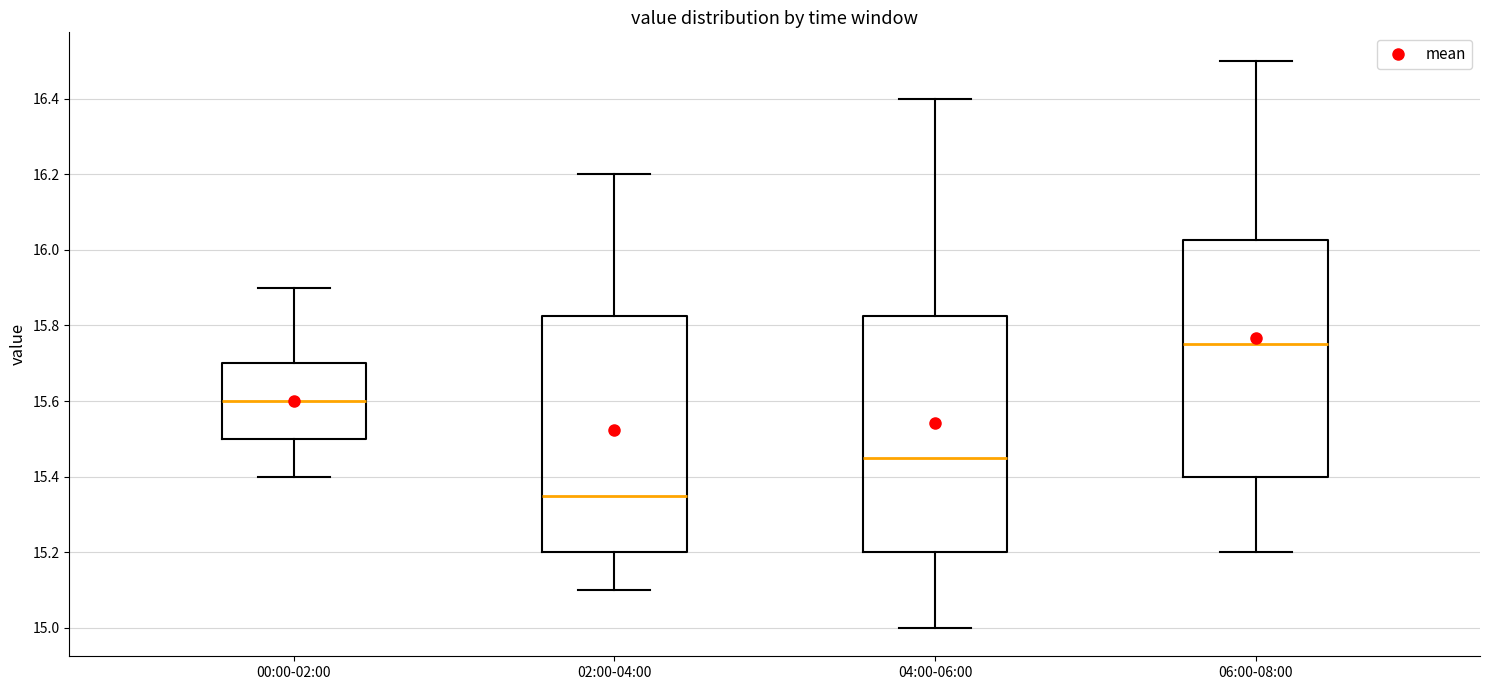

Which box has the highest median line?

06:00-08:00